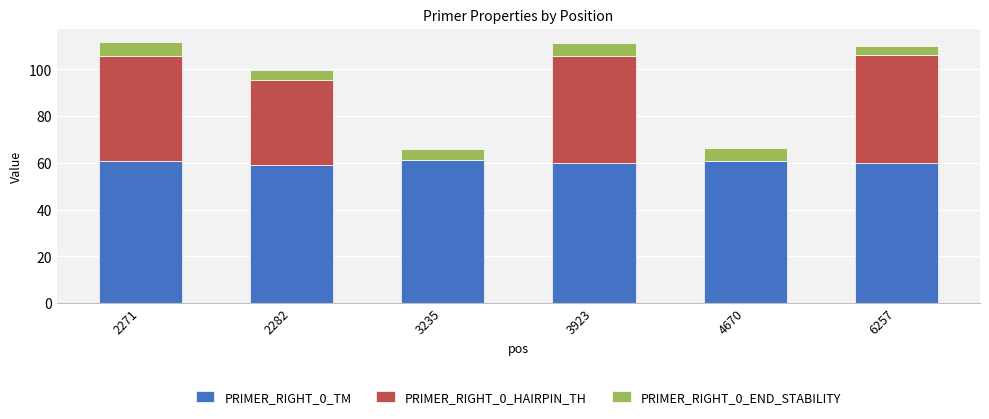

The value of PRIMER_RIGHT_0_TM at 2282 is 79.2. True or false?

False